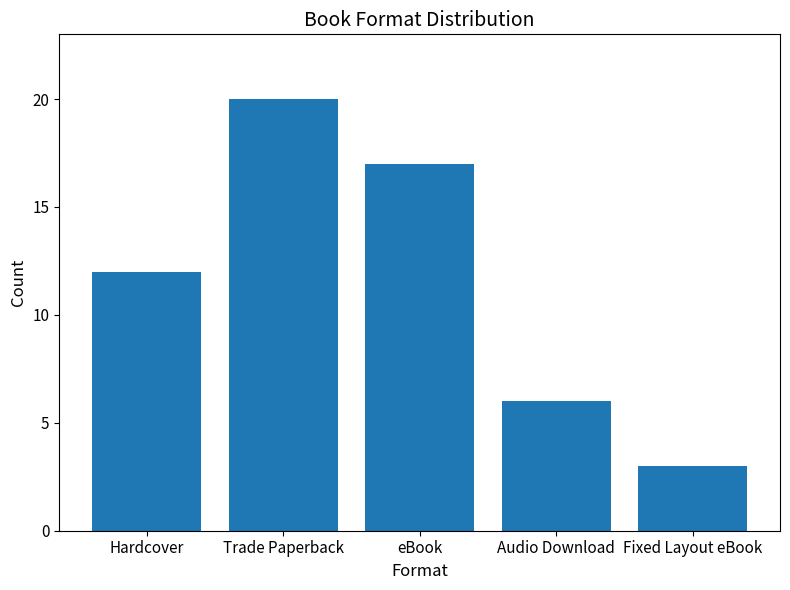

What is the label of the 5th bar from the right?

Hardcover